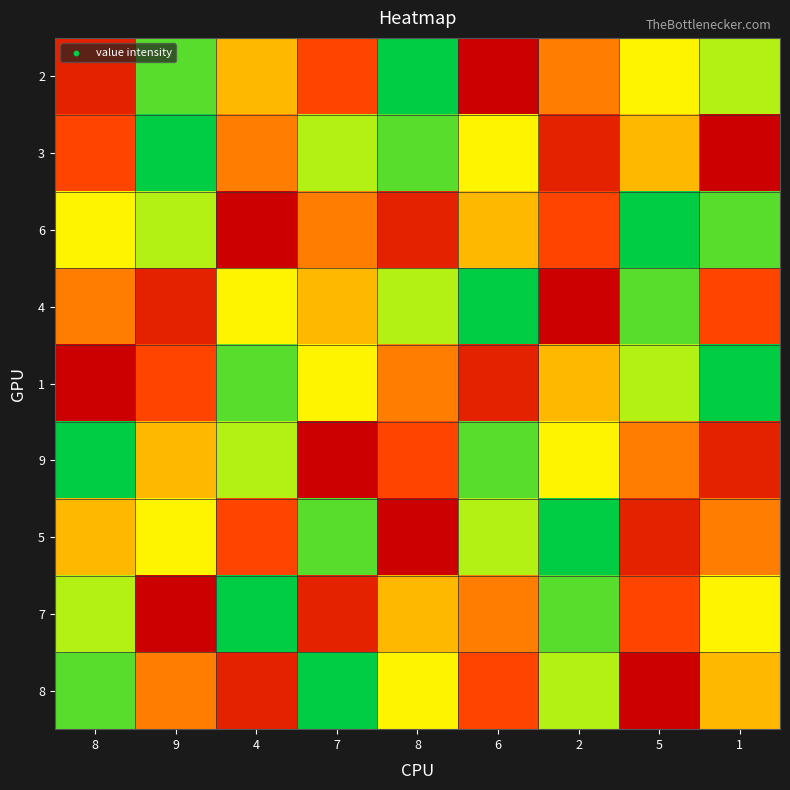

Reading left to right, list all the values displayed in this chart.

2: 8=2	9=8	4=5	7=3	8=9	6=1	2=4	5=6	1=7
3: 8=3	9=9	4=4	7=7	8=8	6=6	2=2	5=5	1=1
6: 8=6	9=7	4=1	7=4	8=2	6=5	2=3	5=9	1=8
4: 8=4	9=2	4=6	7=5	8=7	6=9	2=1	5=8	1=3
1: 8=1	9=3	4=8	7=6	8=4	6=2	2=5	5=7	1=9
9: 8=9	9=5	4=7	7=1	8=3	6=8	2=6	5=4	1=2
5: 8=5	9=6	4=3	7=8	8=1	6=7	2=9	5=2	1=4
7: 8=7	9=1	4=9	7=2	8=5	6=4	2=8	5=3	1=6
8: 8=8	9=4	4=2	7=9	8=6	6=3	2=7	5=1	1=5